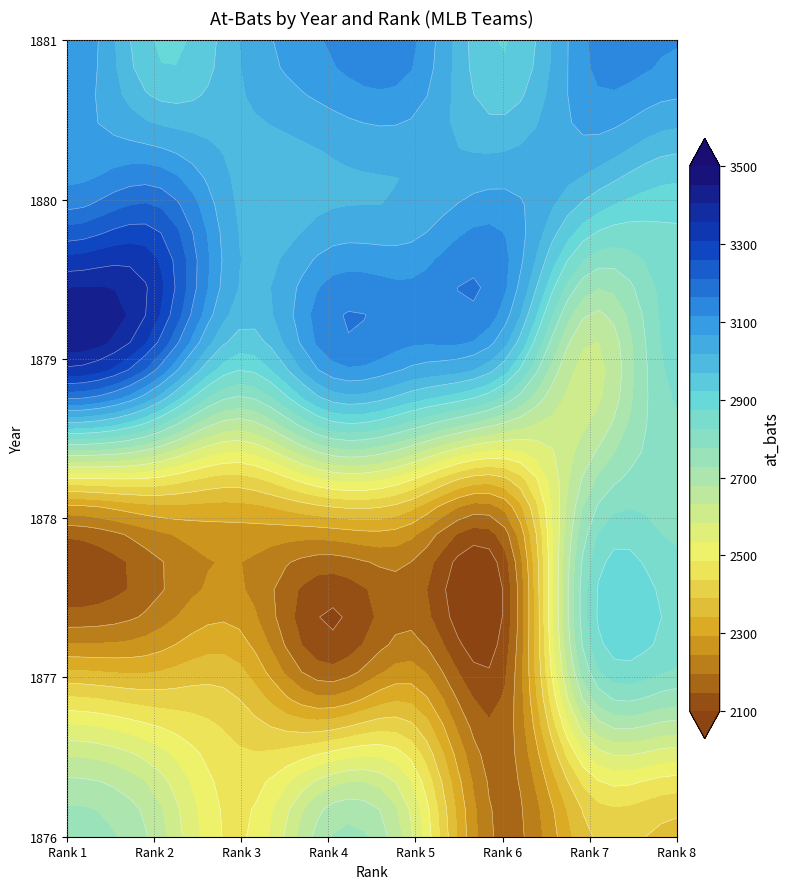

At which label does 1880 first exceed 3024?

1